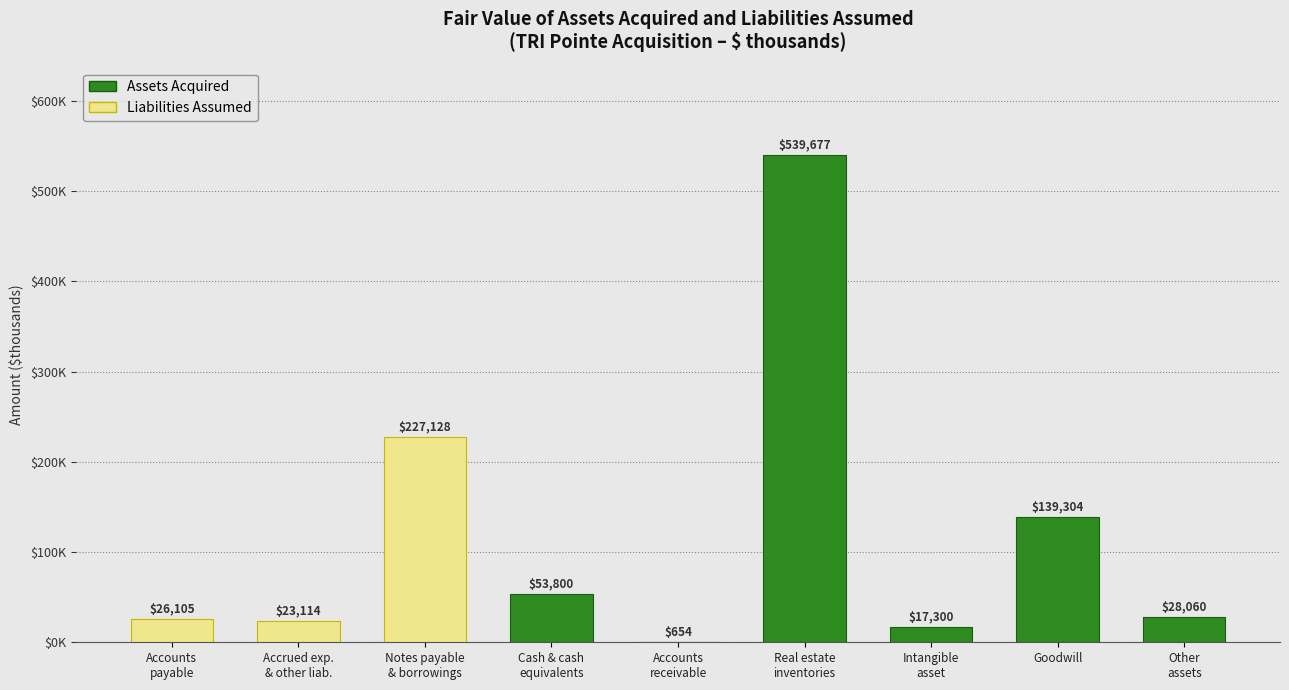

Reading right to left, what are all the values shown in this chart?

Assets: 28060	139304	17300	539677	654	53800
Liabilities: 0	0	0	227128	23114	26105